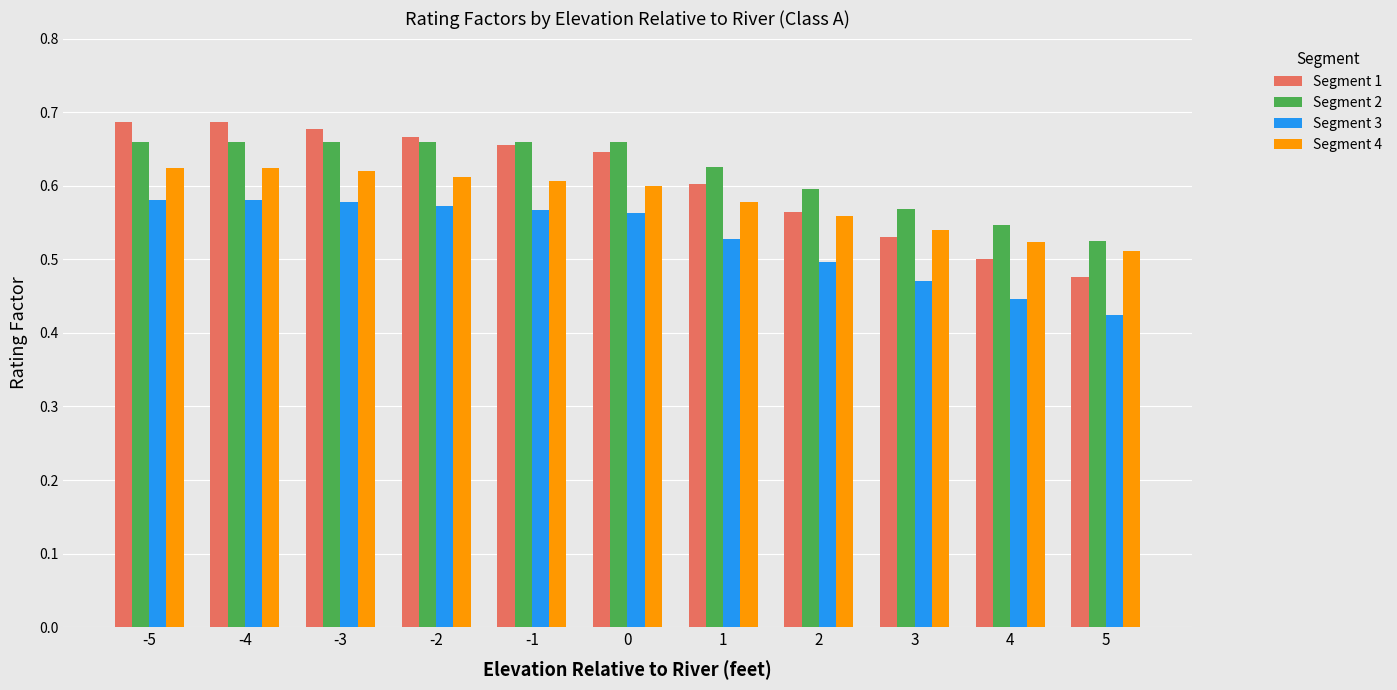

What is the sum of all Segment 3 values?

5.8